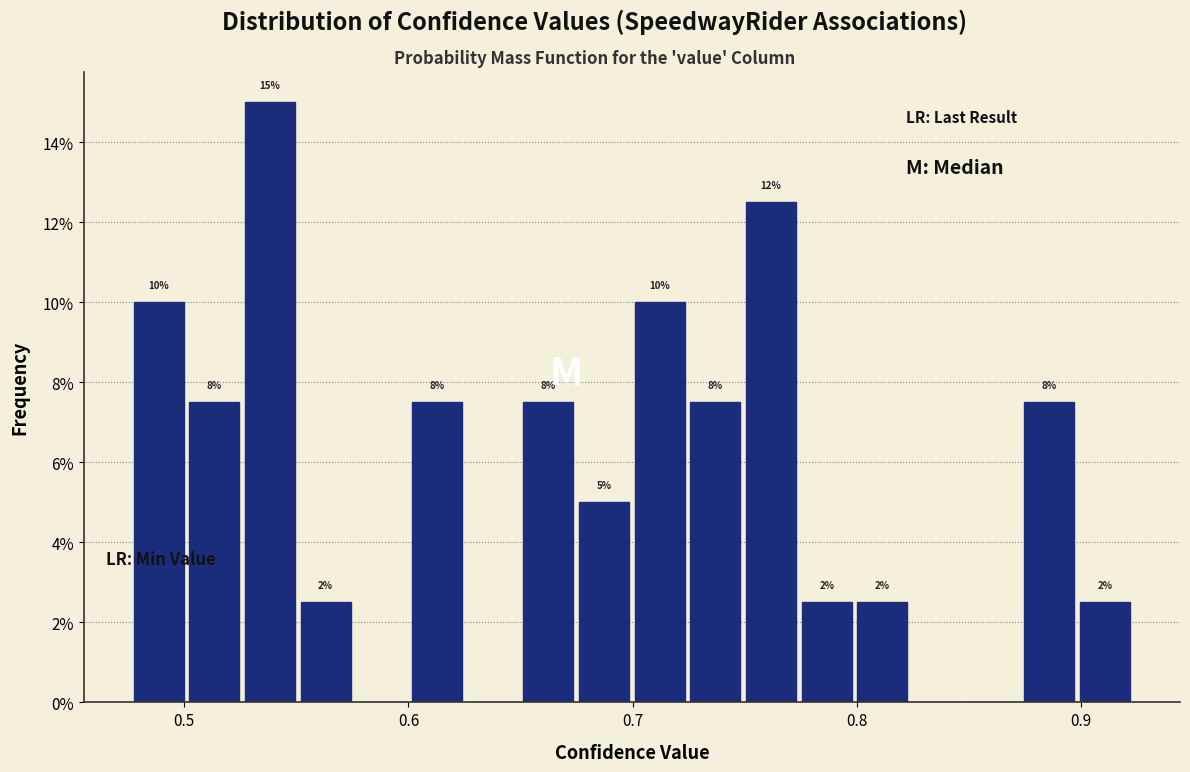

Around what value on the x-axis is the tallest bar? Give the approximate position of its centre, as read against the axis.

0.54